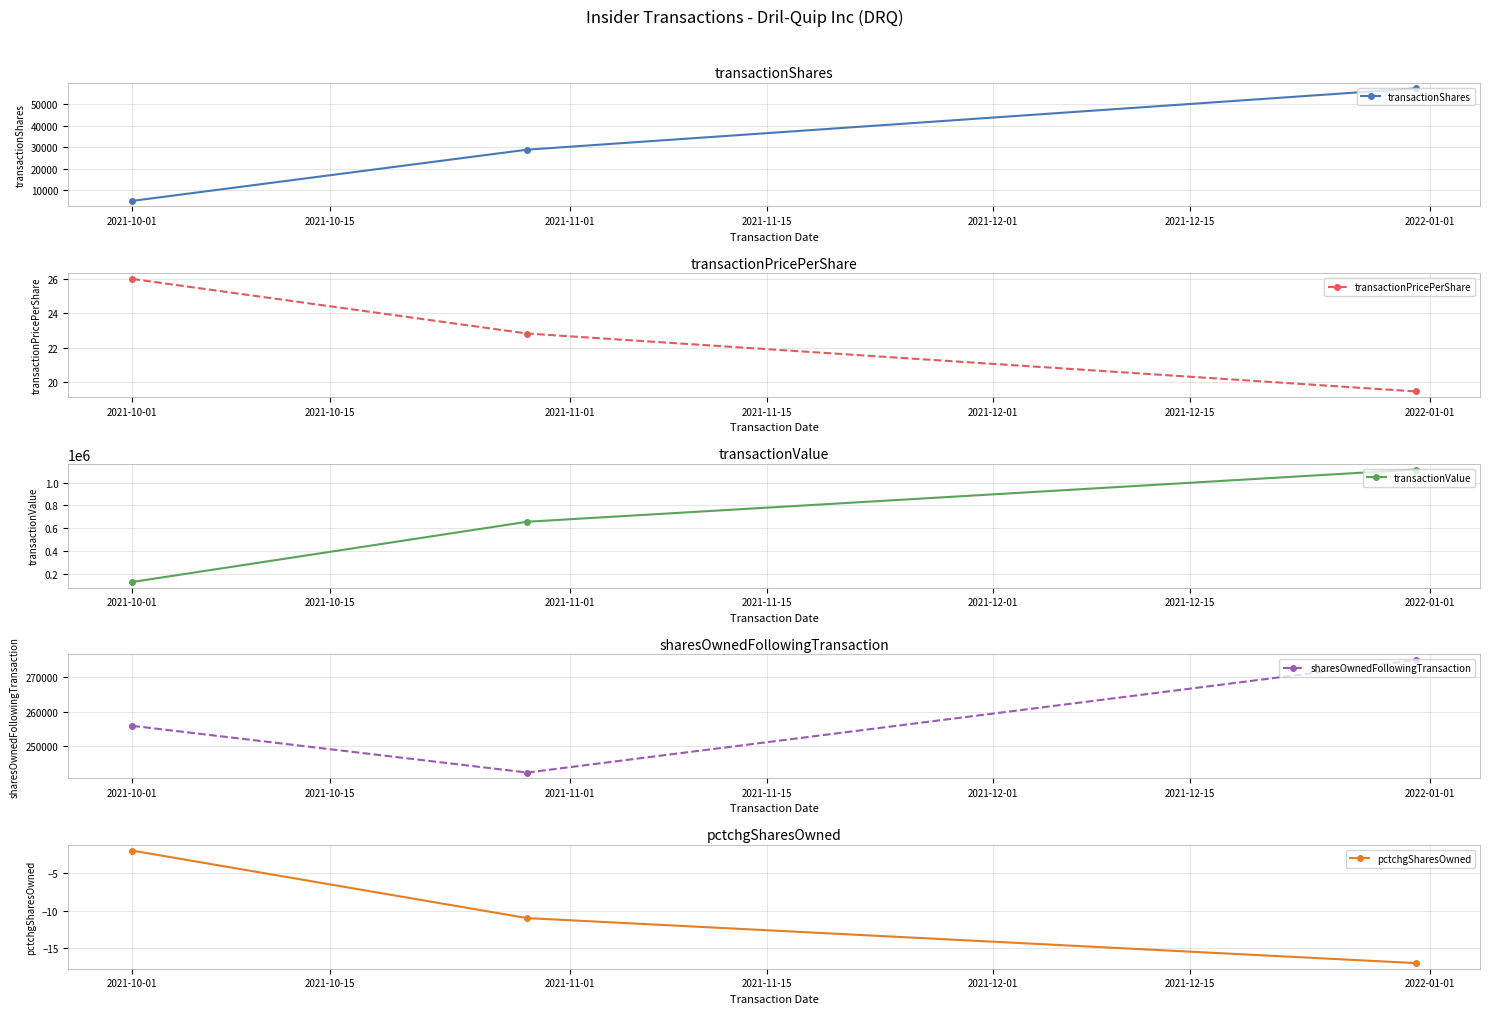

What are all the series names shown in the legend?

transactionShares, transactionPricePerShare, transactionValue, sharesOwnedFollowingTransaction, pctchgSharesOwned